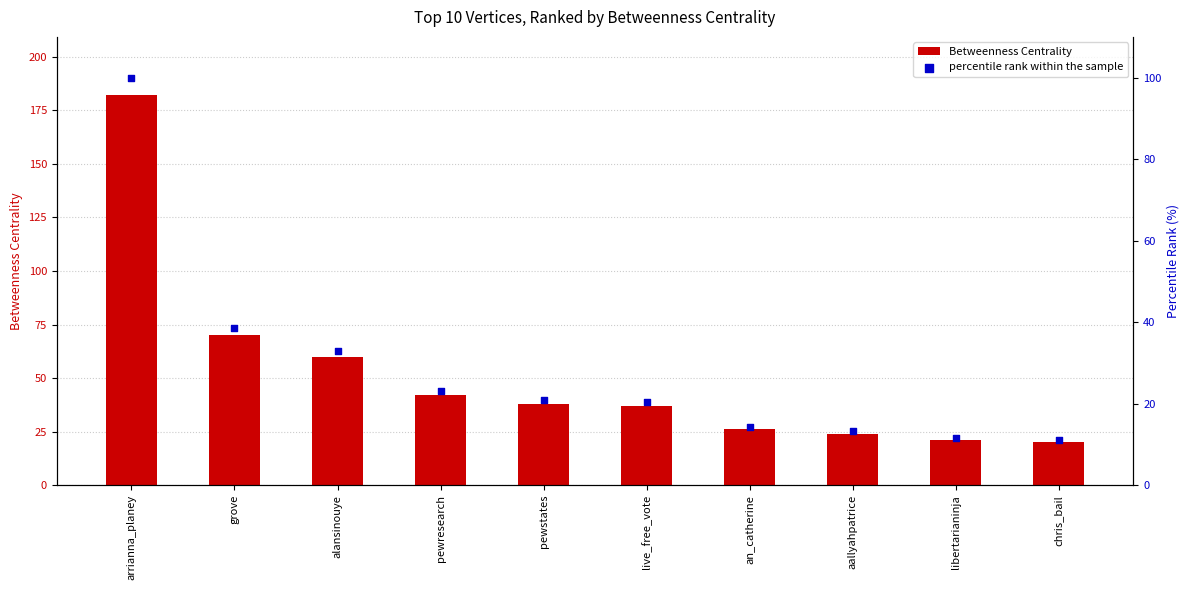

Which series contains the lowest Y value?

percentile rank within the sample